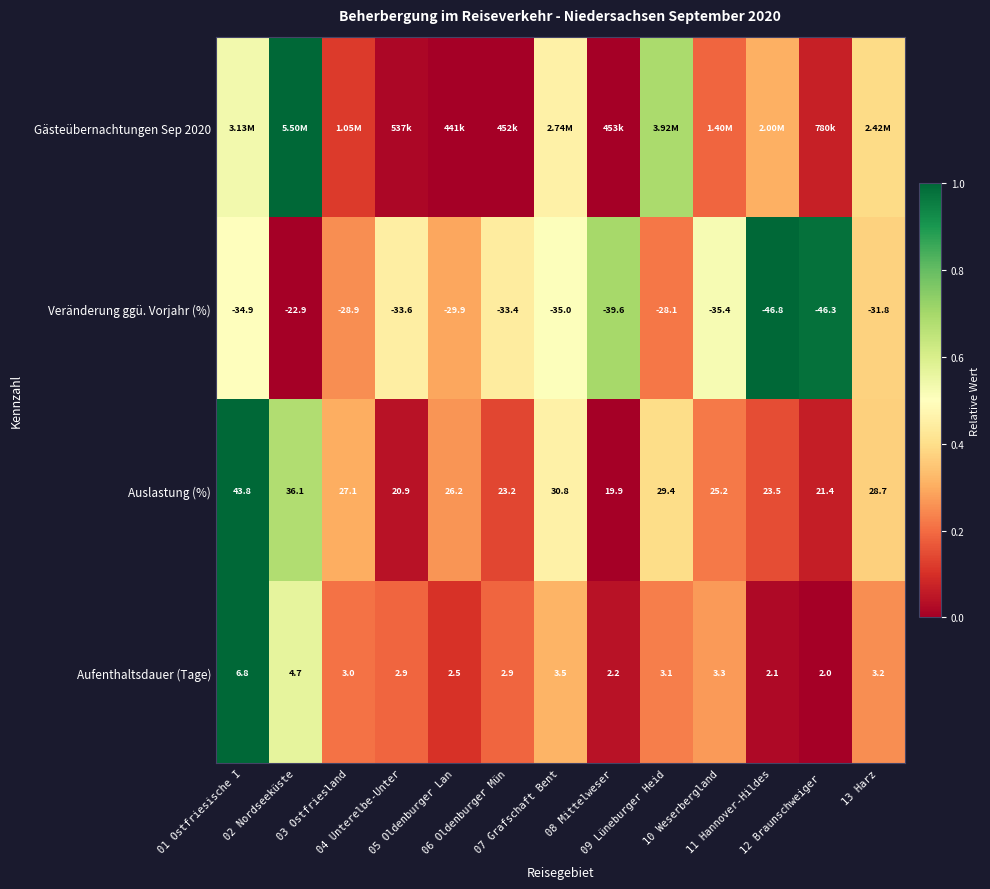

At which label is Auslastung (%) closest to 0?

08 Mittelweser